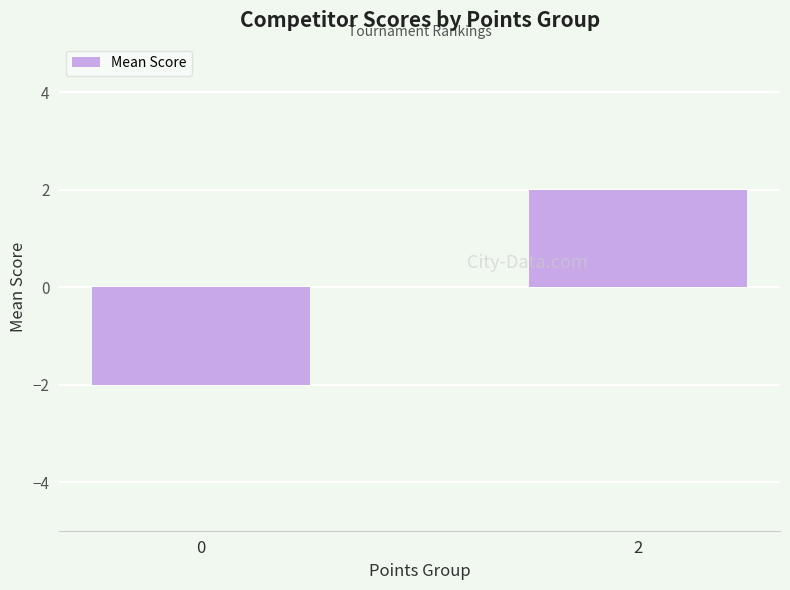

How many categories are shown in the chart?

2